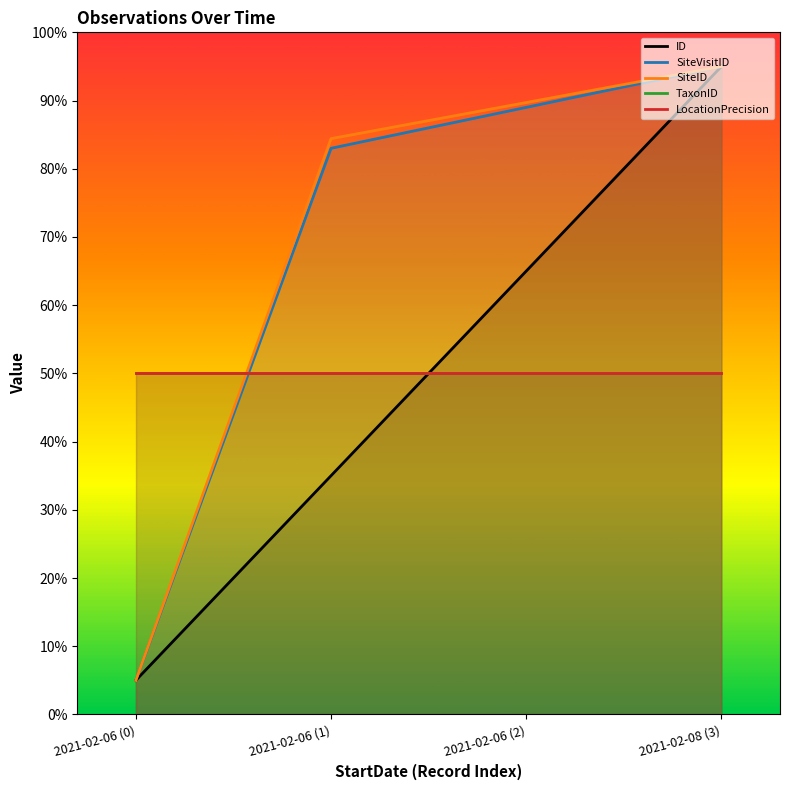

At which label does SiteVisitID first exceed 89?

2021-02-08 (3)